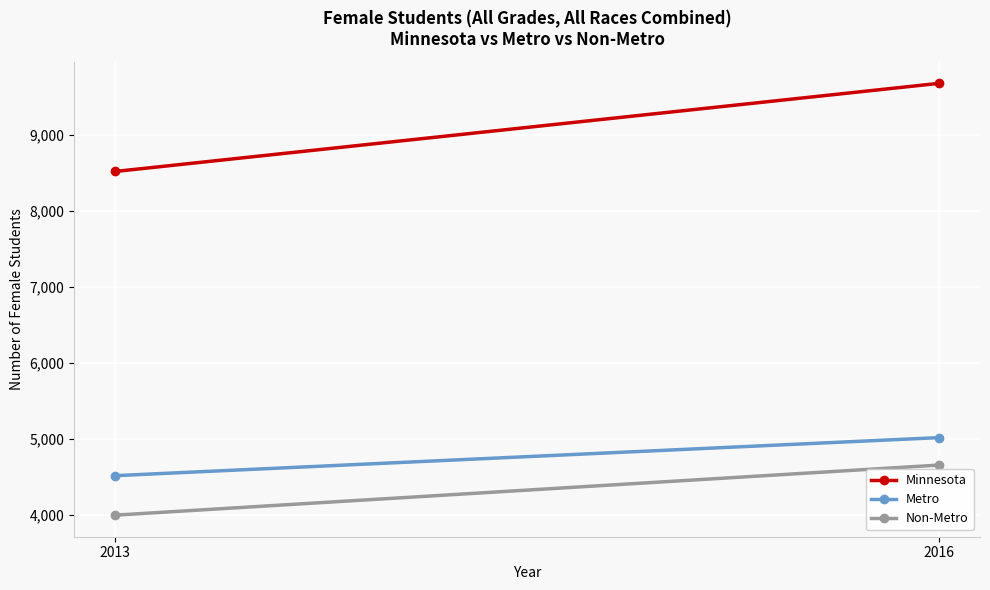

What is the minimum value shown in the chart?

3999